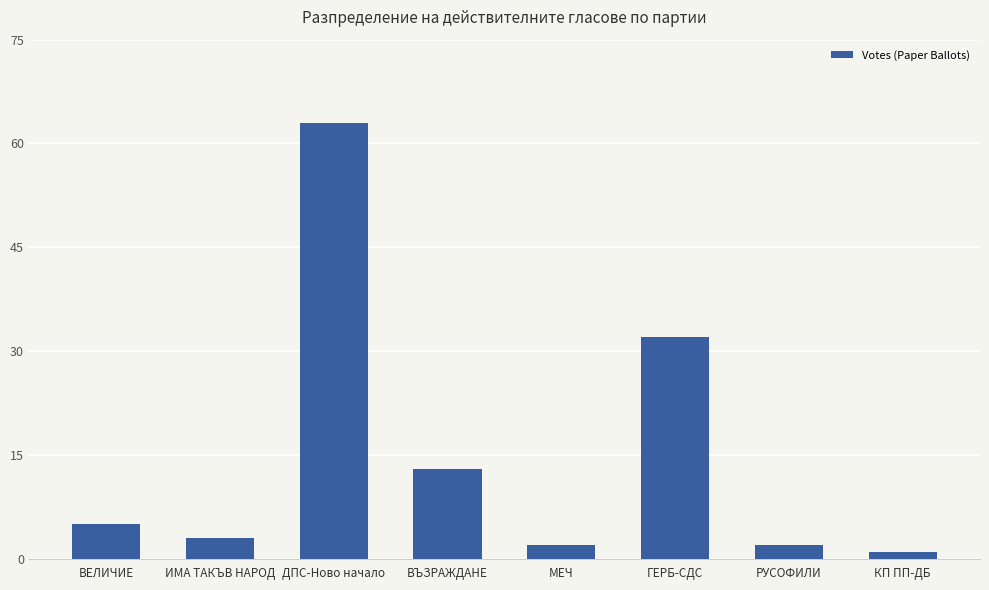

Is it true that the value at ГЕРБ-СДС is 17?

False